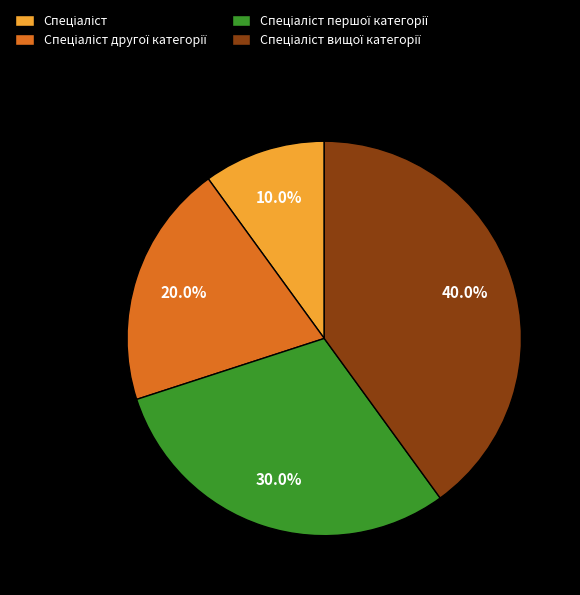

Is there a majority slice in this chart?

No